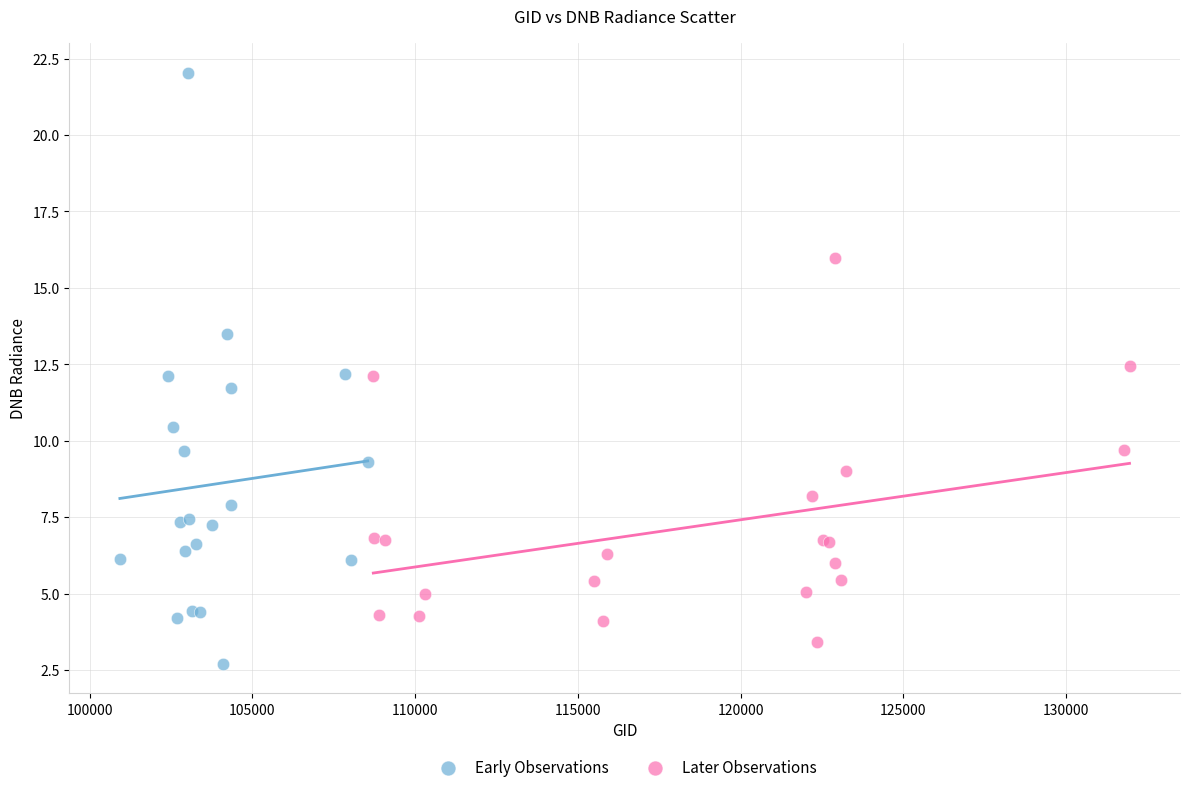

What are all the series names shown in the legend?

Early Observations, Later Observations